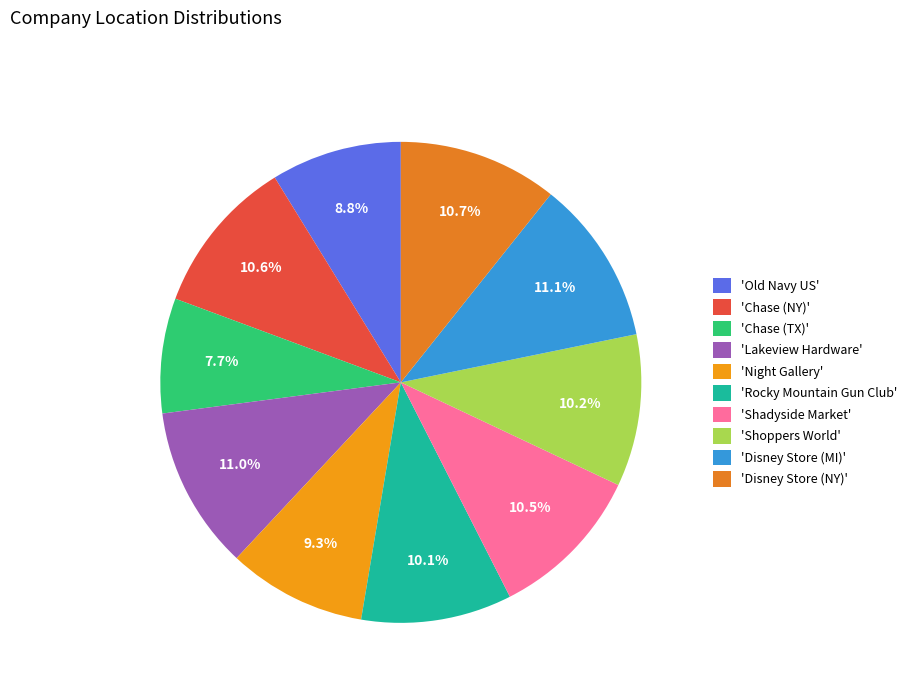

Count the number of slices in the pie.

10